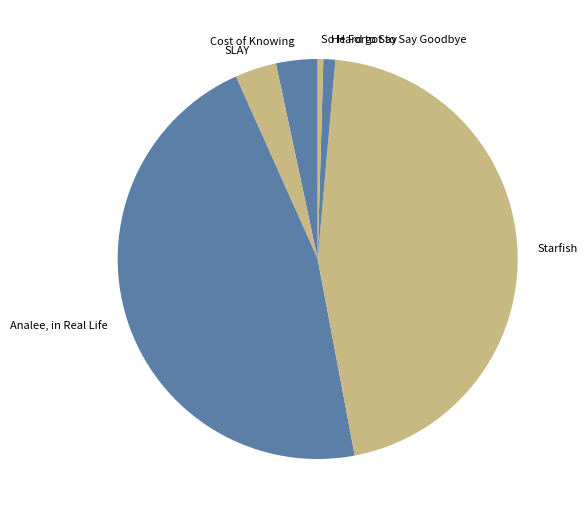

The Starfish slice represents 39% of the pie. True or false?

False